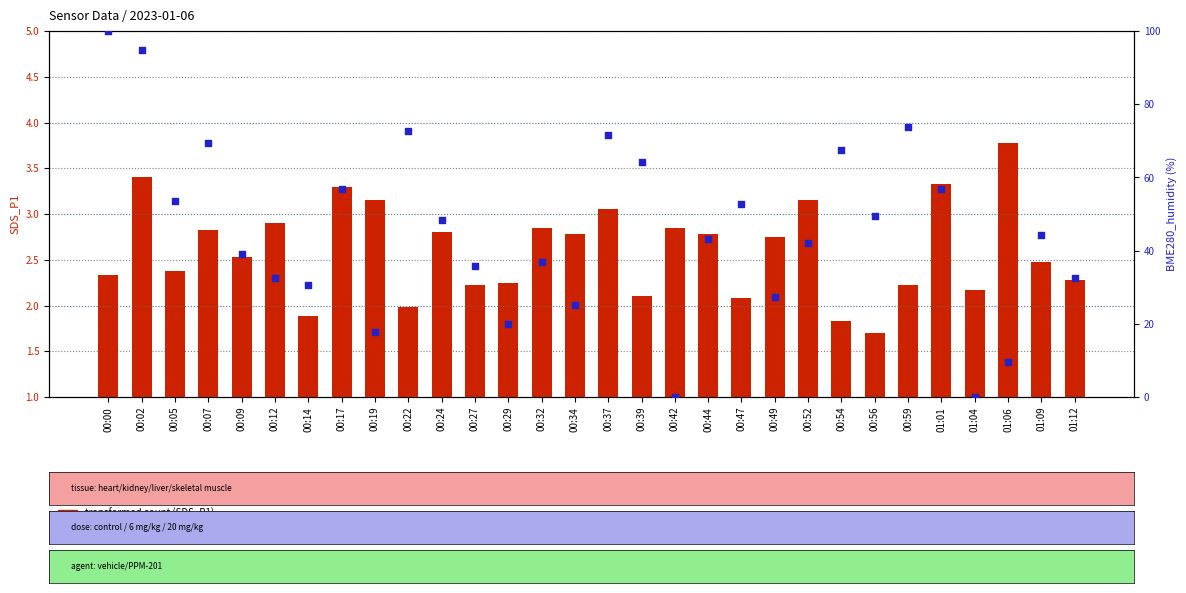

Which series reaches the minimum Y coordinate?

BME280_humidity (percentile rank)